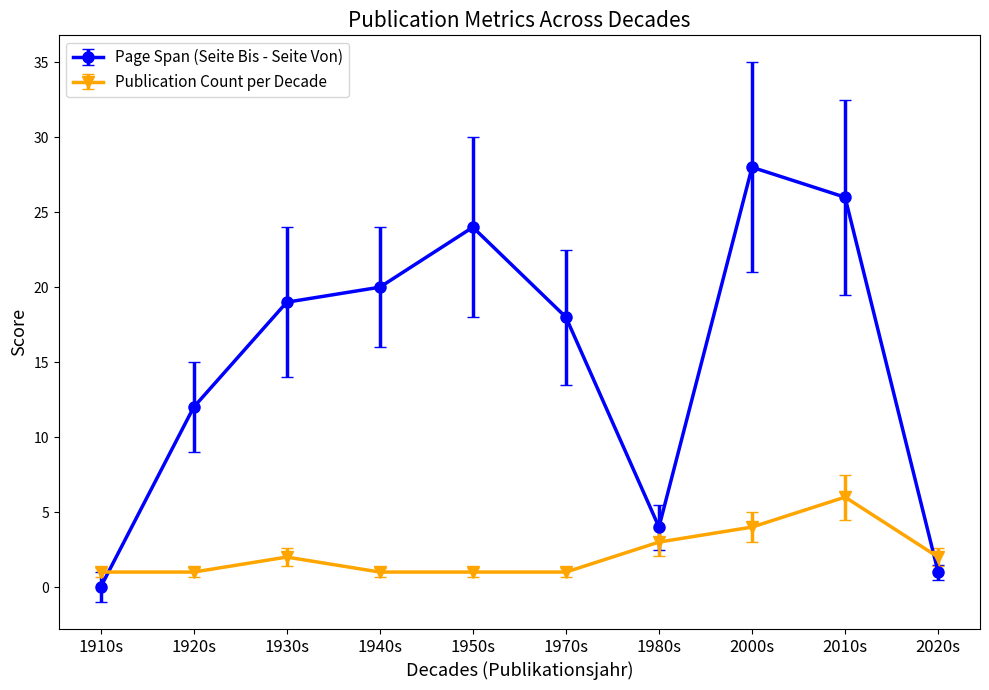

The Page Span (Seite Bis - Seite Von) series shows 4 at 1980s. True or false?

True